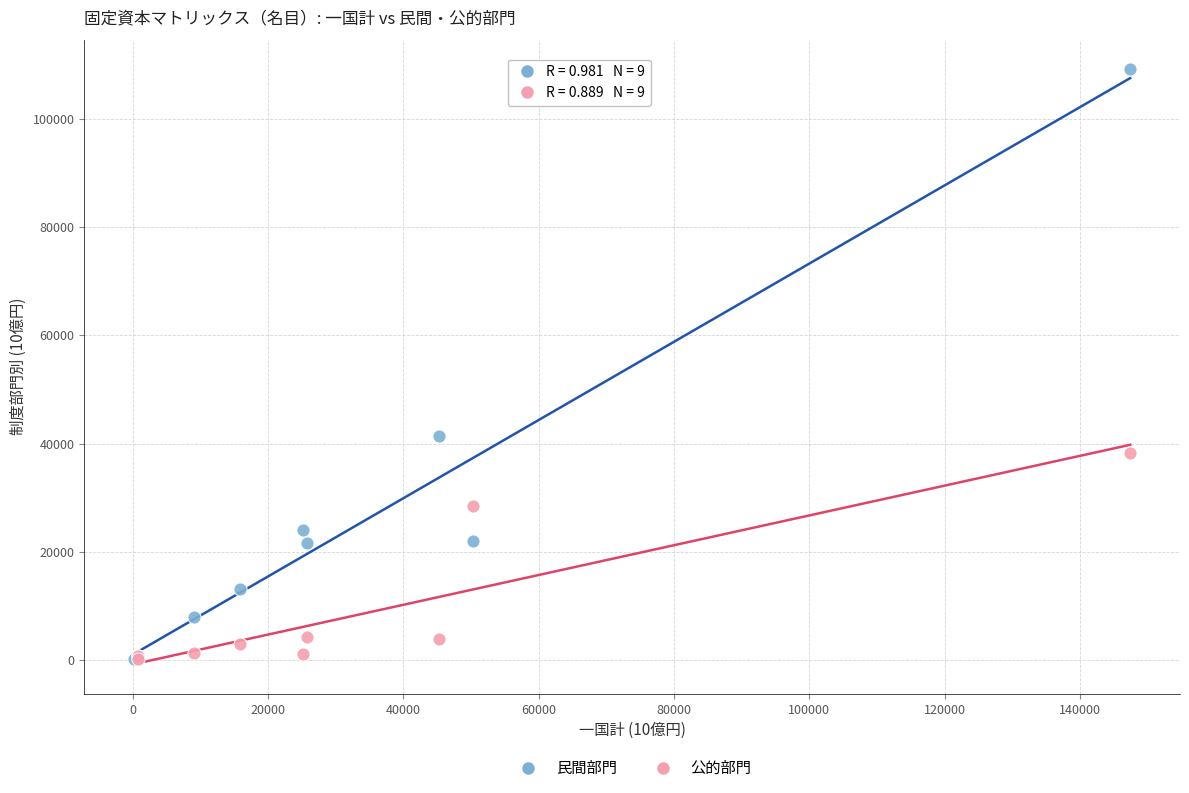

Which series has the largest Y range (max minus min)?

民間部門